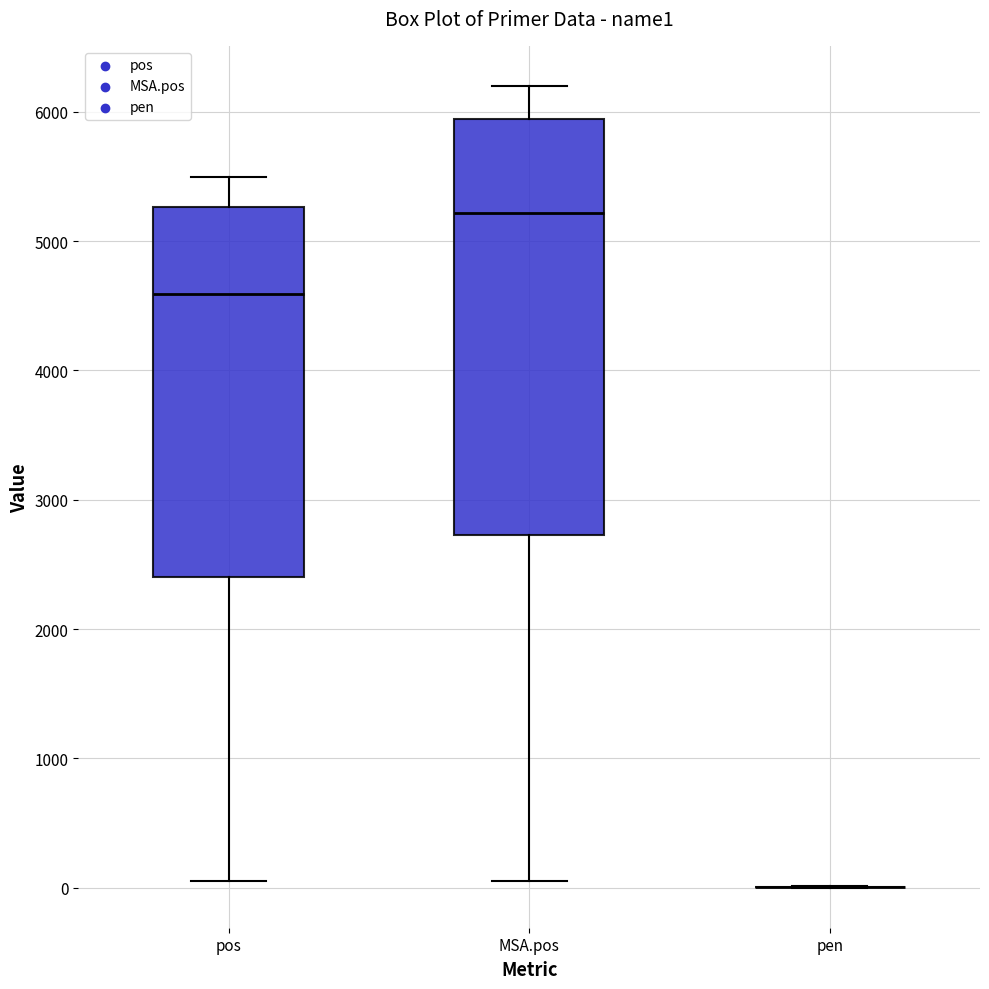

Which box is the tallest, from its lower edge to its upper edge?

MSA.pos